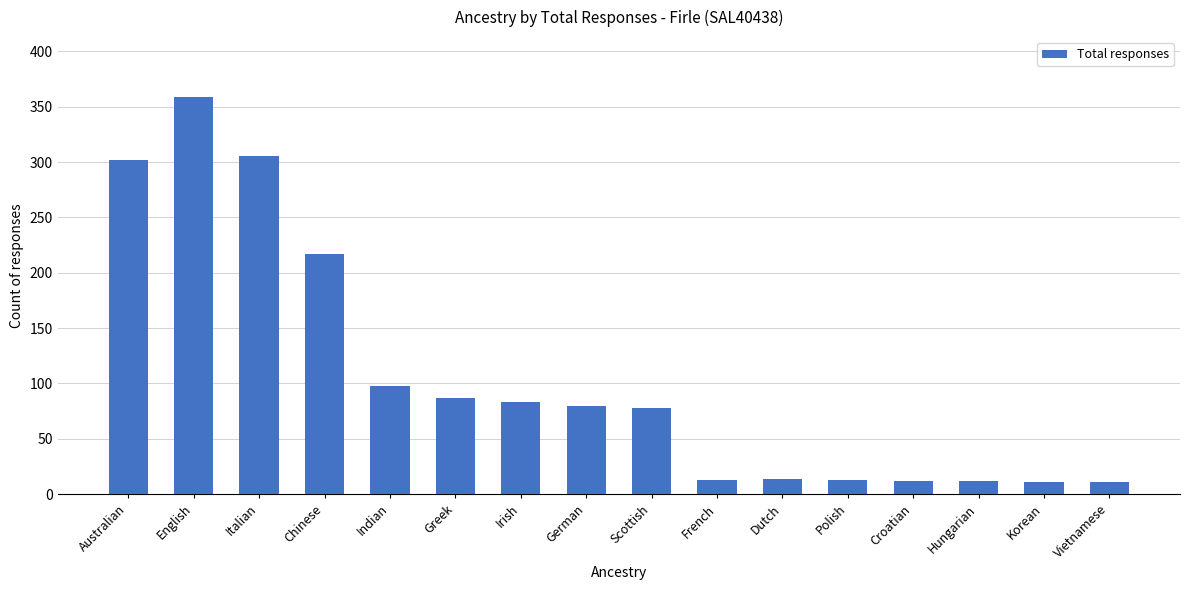

The value at French is 13. True or false?

True